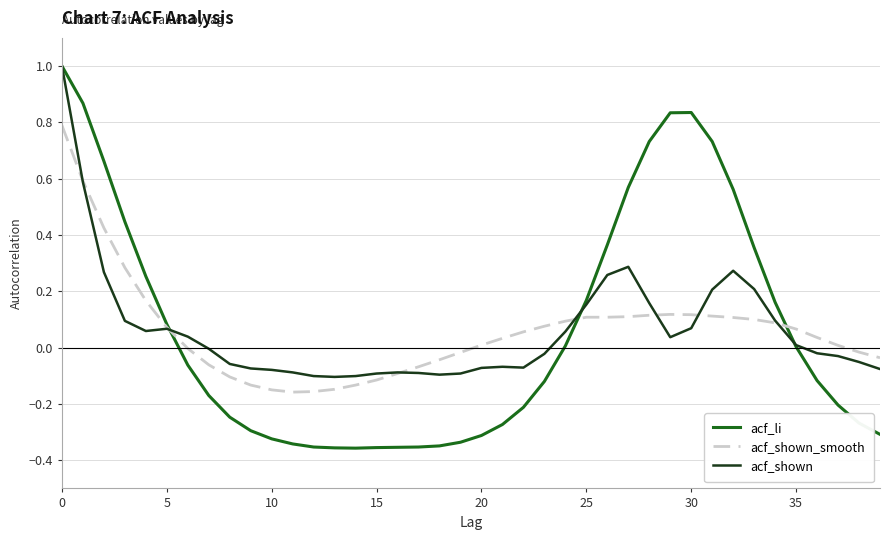

Which series has the largest range (max minus min)?

acf_li